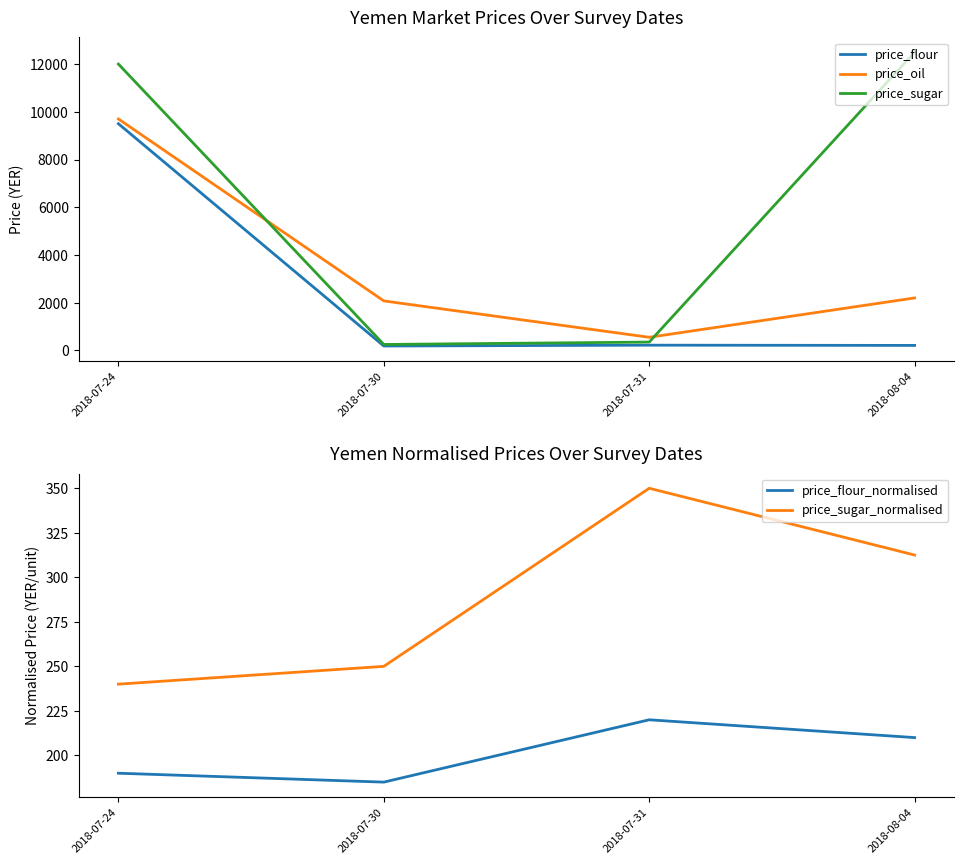

What is the maximum value for price_flour?

9500